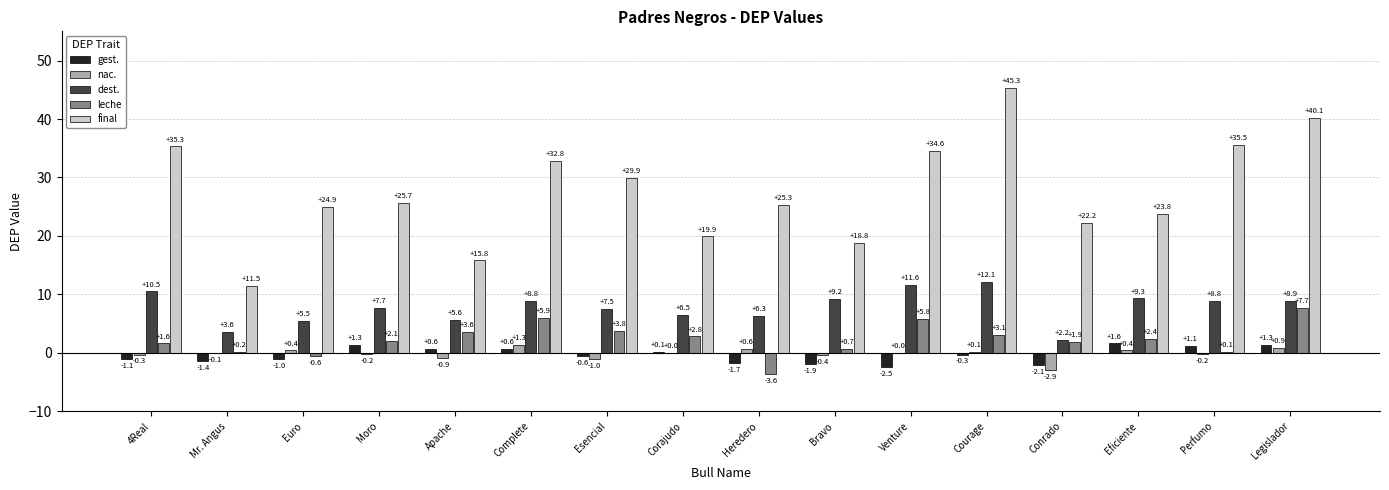

Reading left to right, what are all the values shown in this chart?

gest.: 4Real=-1.1	Mr. Angus=-1.4	Euro=-1.0	Moro=1.3	Apache=0.6	Complete=0.6	Esencial=-0.6	Corajudo=0.1	Heredero=-1.7	Bravo=-1.9	Venture=-2.5	Courage=-0.3	Conrado=-2.1	Eficiente=1.6	Perfumo=1.1	Legislador=1.3
nac.: 4Real=-0.3	Mr. Angus=-0.1	Euro=0.4	Moro=-0.2	Apache=-0.9	Complete=1.3	Esencial=-1.0	Corajudo=0.0	Heredero=0.6	Bravo=-0.4	Venture=0.0	Courage=0.1	Conrado=-2.9	Eficiente=0.4	Perfumo=-0.2	Legislador=0.9
dest.: 4Real=10.5	Mr. Angus=3.6	Euro=5.5	Moro=7.7	Apache=5.6	Complete=8.8	Esencial=7.5	Corajudo=6.5	Heredero=6.3	Bravo=9.2	Venture=11.6	Courage=12.1	Conrado=2.2	Eficiente=9.3	Perfumo=8.8	Legislador=8.9
leche: 4Real=1.6	Mr. Angus=0.2	Euro=-0.6	Moro=2.1	Apache=3.6	Complete=5.9	Esencial=3.8	Corajudo=2.8	Heredero=-3.6	Bravo=0.7	Venture=5.8	Courage=3.1	Conrado=1.9	Eficiente=2.4	Perfumo=0.1	Legislador=7.7
final: 4Real=35.3	Mr. Angus=11.5	Euro=24.9	Moro=25.7	Apache=15.8	Complete=32.8	Esencial=29.9	Corajudo=19.9	Heredero=25.3	Bravo=18.8	Venture=34.6	Courage=45.3	Conrado=22.2	Eficiente=23.8	Perfumo=35.5	Legislador=40.1